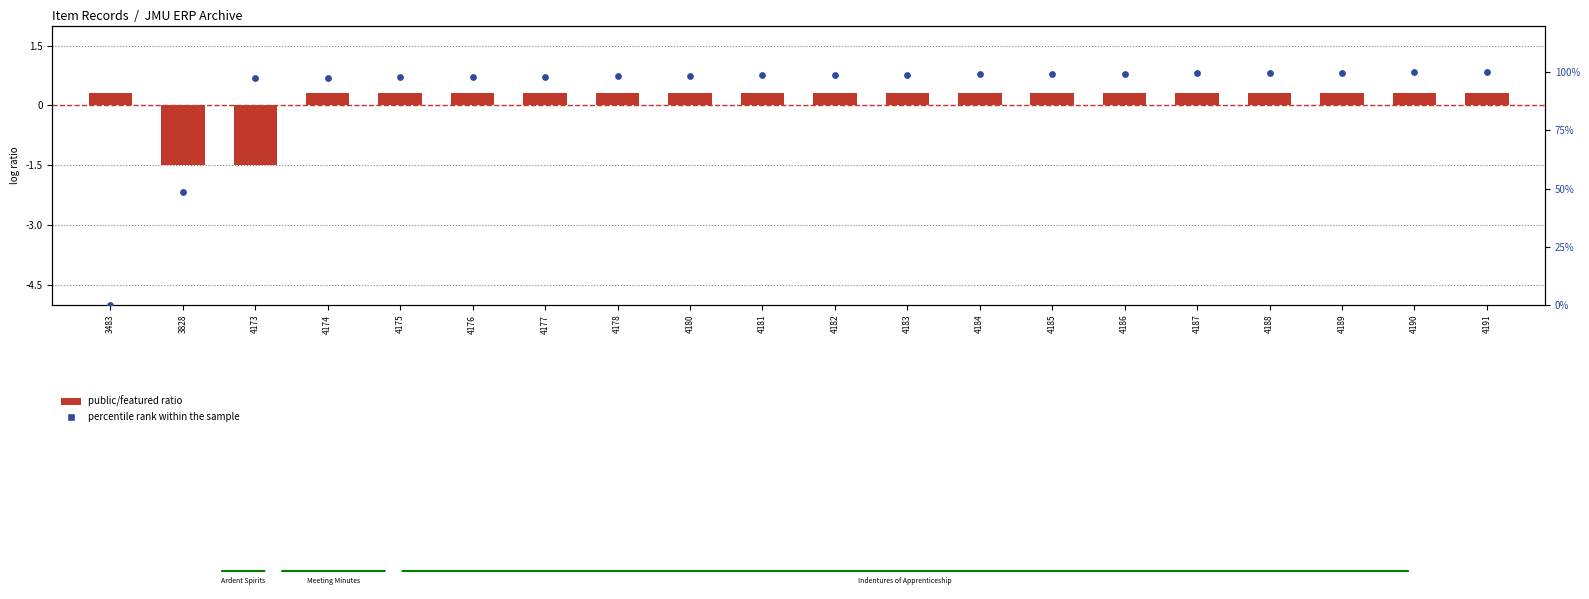

Which series has the largest total across all categories?

percentile rank within the sample